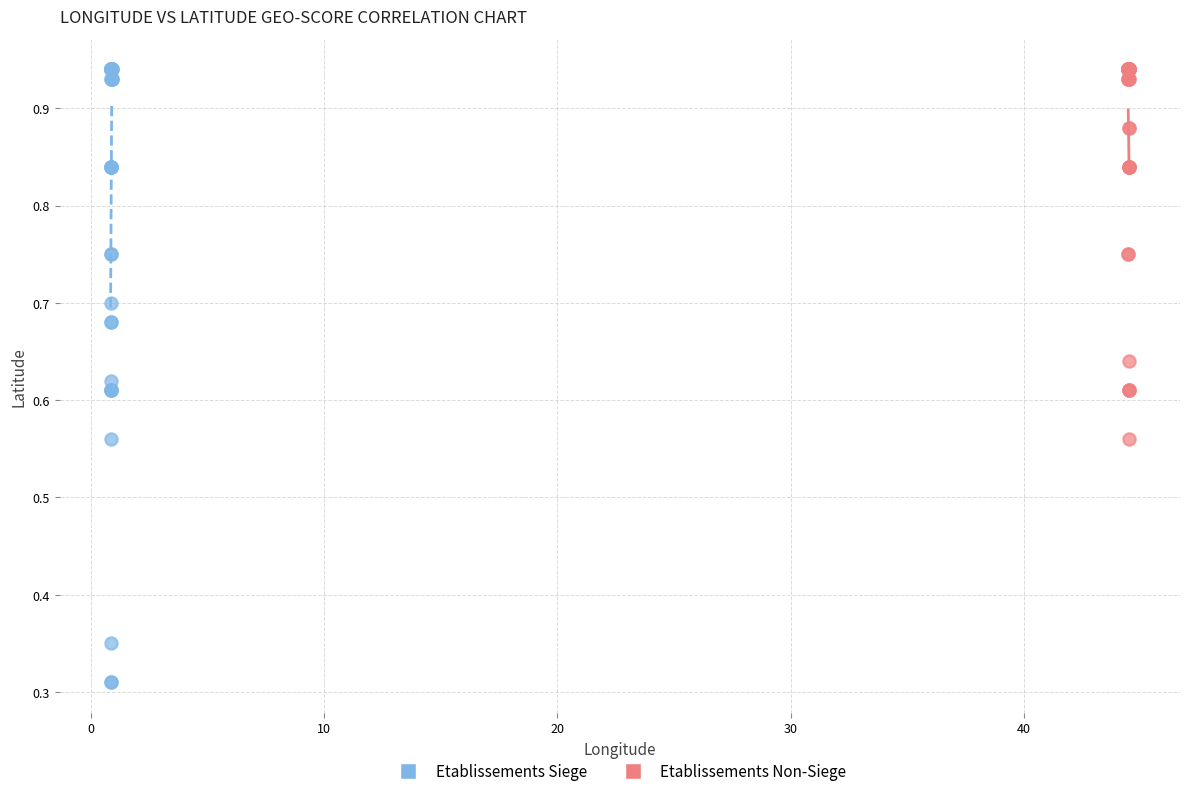

What are all the series names shown in the legend?

Etablissements Siege, Etablissements Non-Siege